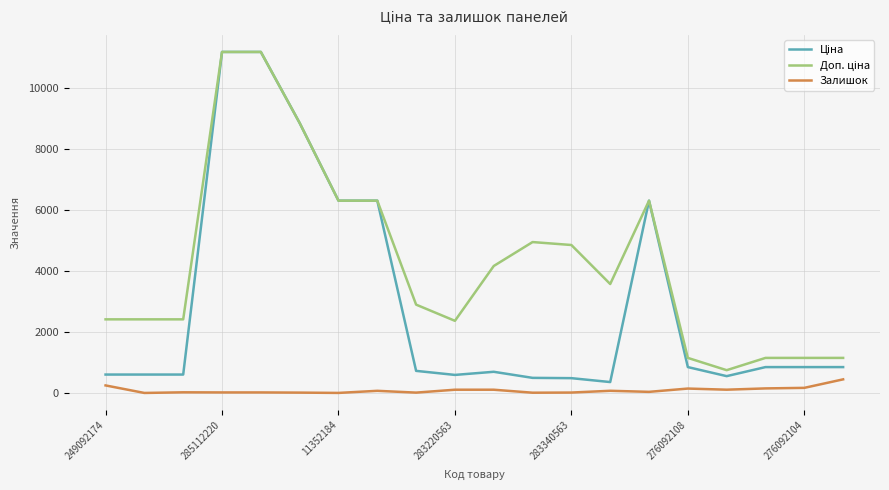

What is the difference between the maximum and minimum values in the Залишок series?

446.0